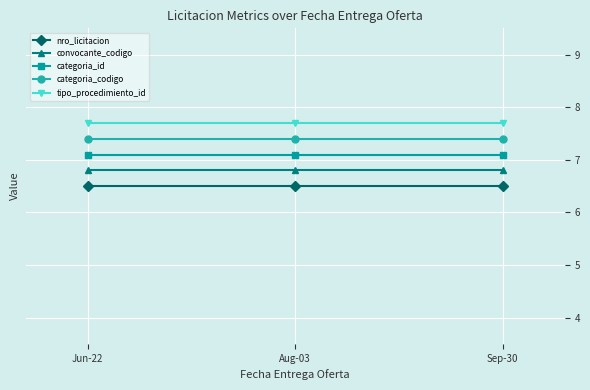

Is it true that convocante_codigo equals 11.5 at Aug-03?

False